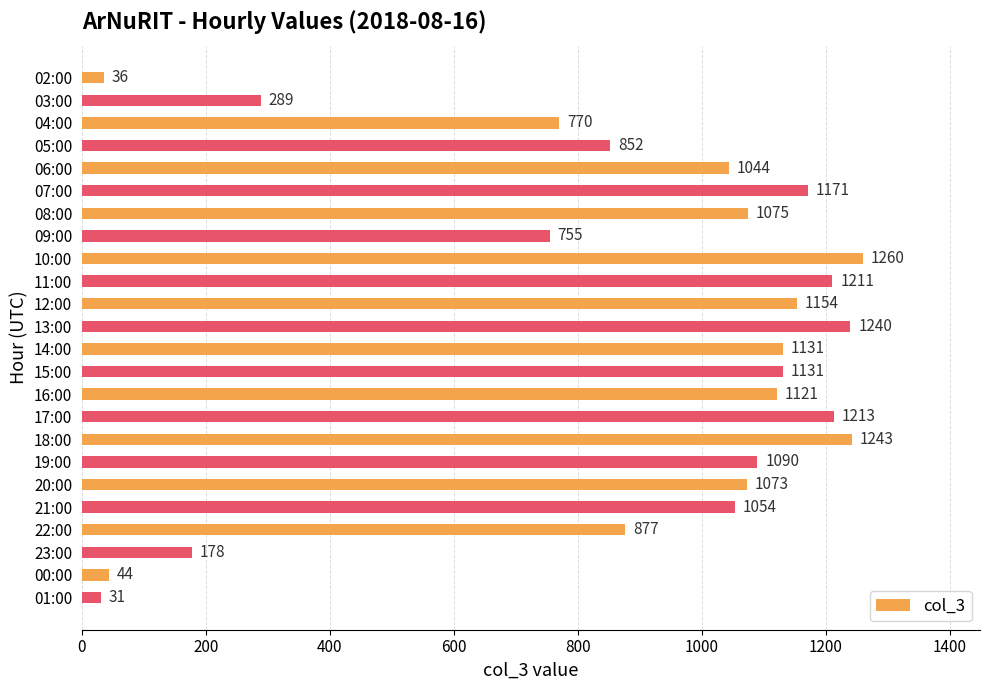

What is the difference between the values at 23:00 and 14:00?

953